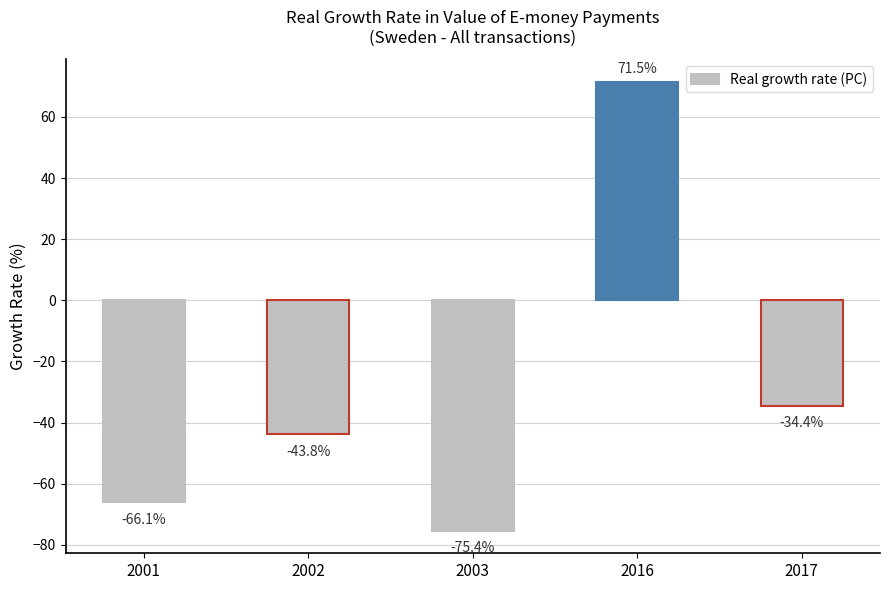

Rank the categories by value from lowest to highest.

2003, 2001, 2002, 2017, 2016